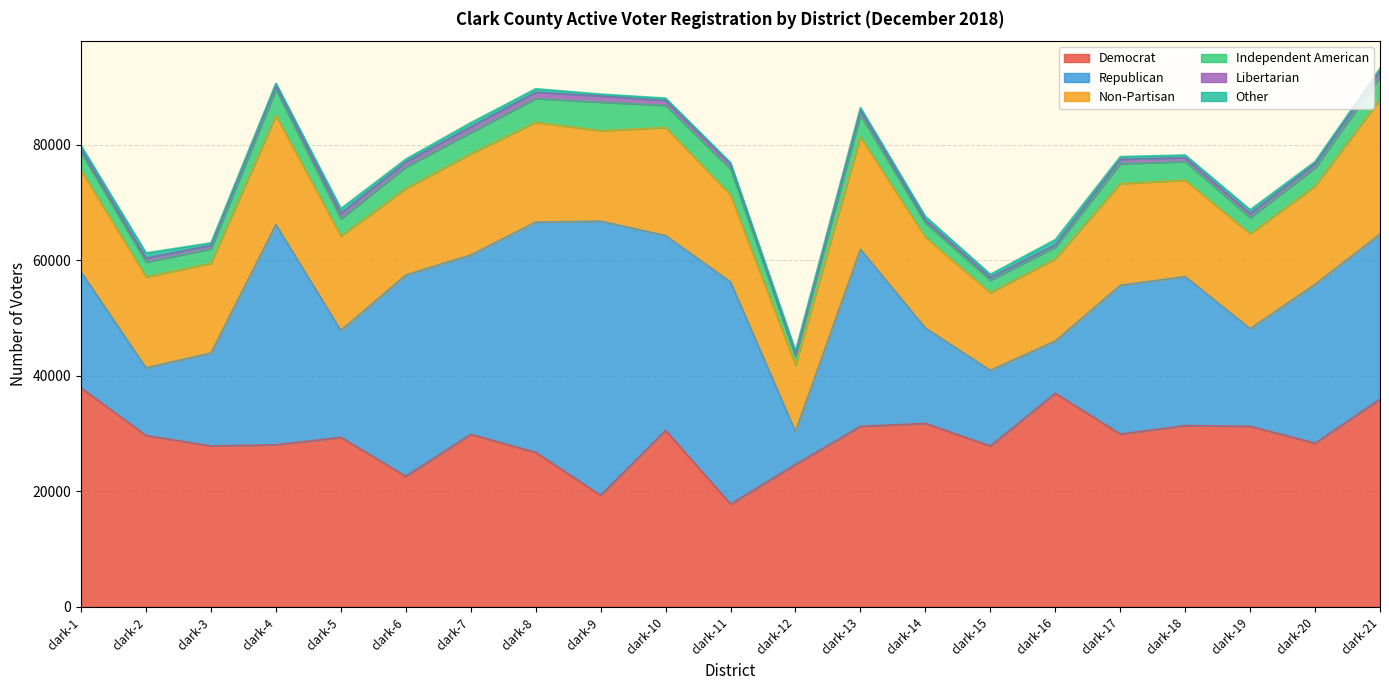

How many categories are shown in the chart?

21